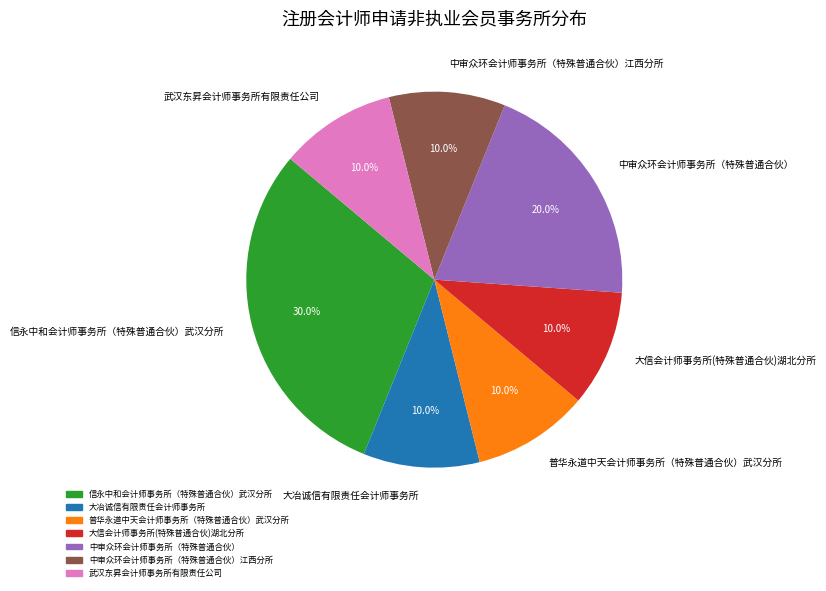

To the nearest percent, what portion does 中审众环会计师事务所（特殊普通合伙）江西分所 represent?

10%